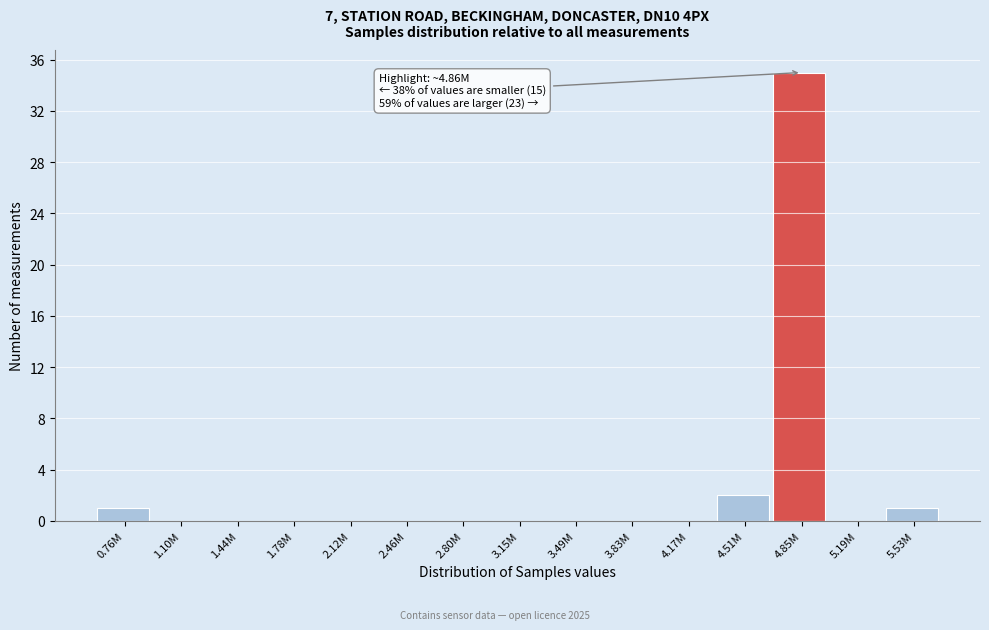

Reading left to right, list all the values displayed in this chart.

0.76M=1	1.10M=0	1.44M=0	1.78M=0	2.12M=0	2.46M=0	2.80M=0	3.15M=0	3.49M=0	3.83M=0	4.17M=0	4.51M=2	4.85M=35	5.19M=0	5.53M=1